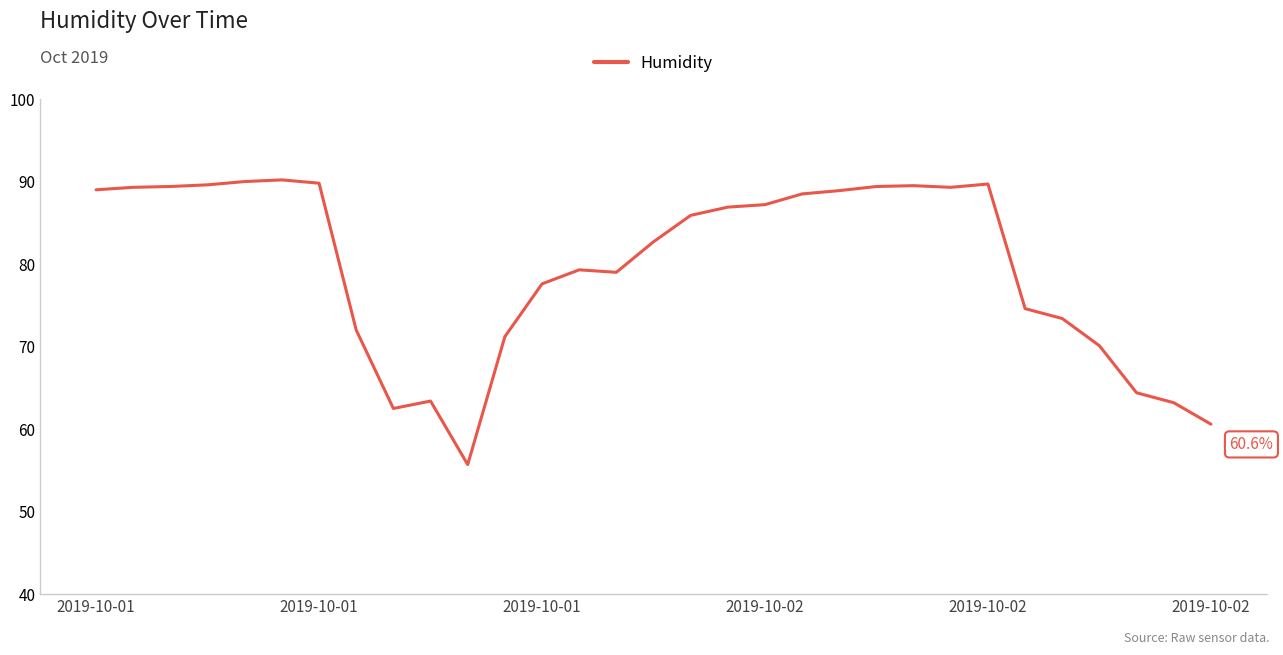

What is the minimum value shown in the chart?

55.7